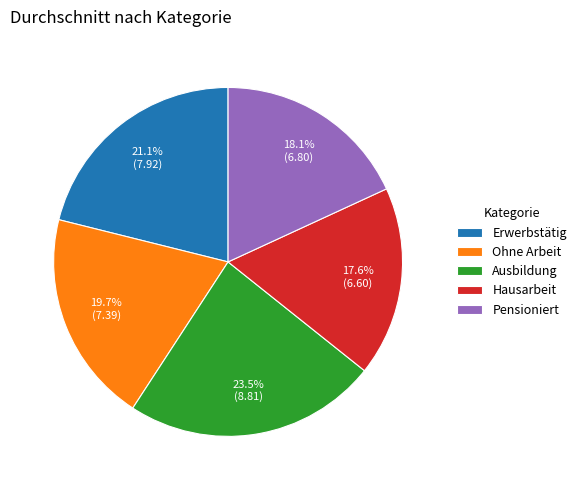

What is the total percentage of Erwerbstätig and Pensioniert?

39.2%